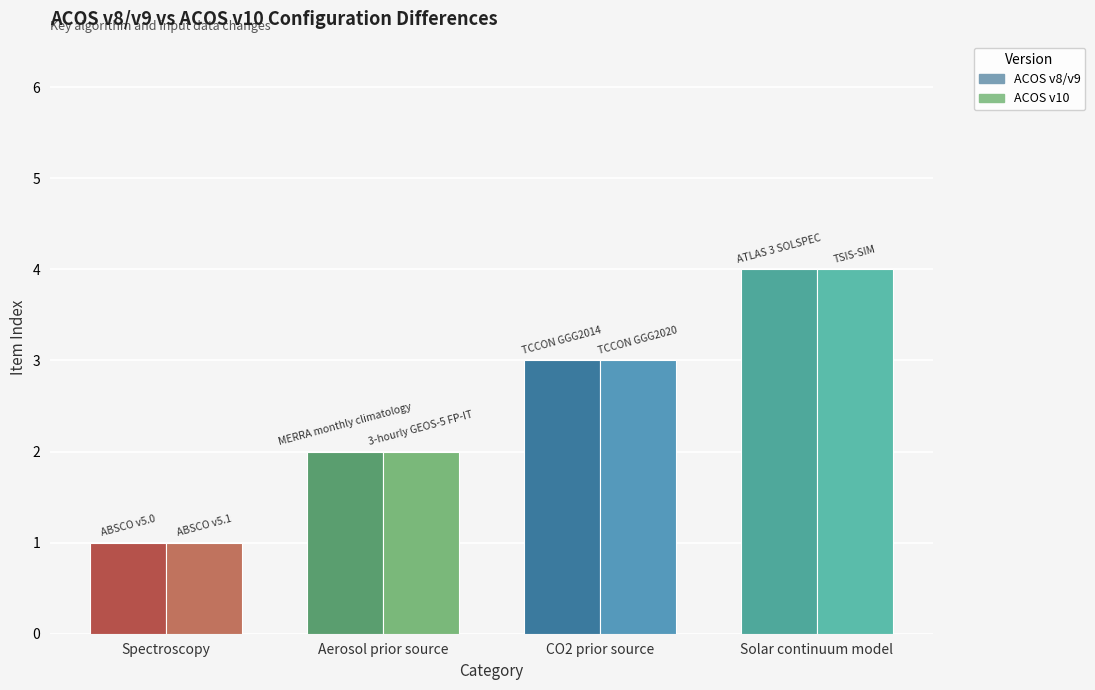

What position from the left is Solar continuum model?

4